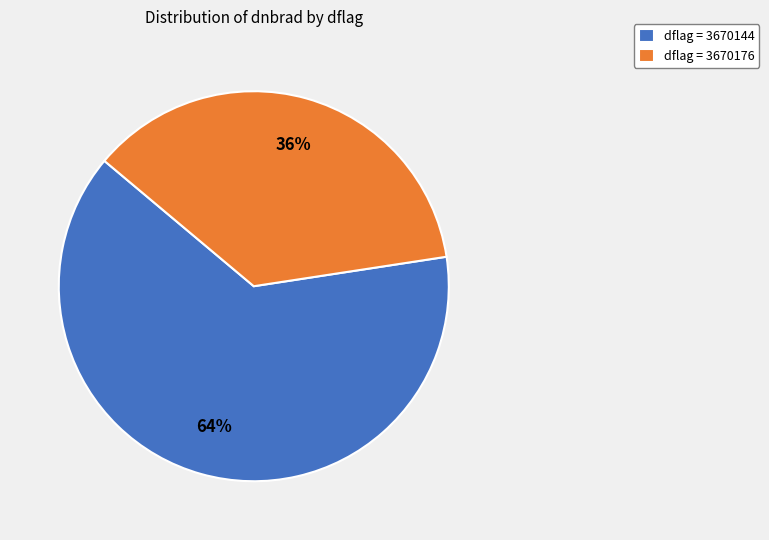

What percentage is the dflag = 3670144 slice, to the nearest percent?

64%